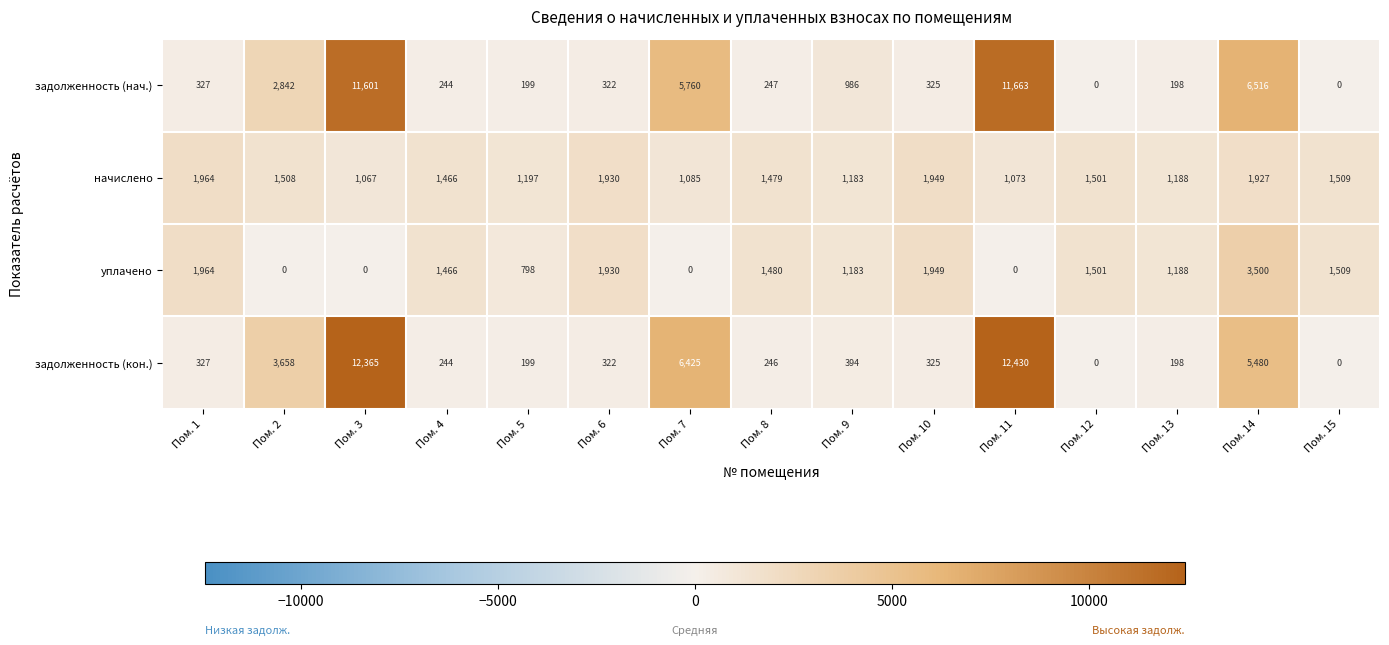

List the labels in order of начислено value, largest first.

Пом. 1, Пом. 10, Пом. 6, Пом. 14, Пом. 15, Пом. 2, Пом. 12, Пом. 8, Пом. 4, Пом. 5, Пом. 13, Пом. 9, Пом. 7, Пом. 11, Пом. 3